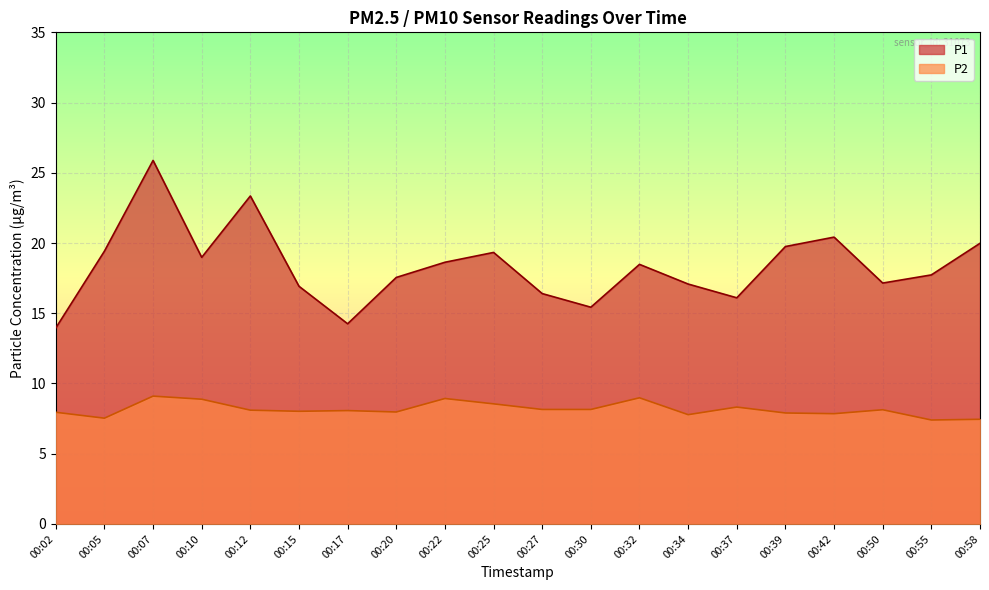

What is the total value across all series at 00:22?

27.6